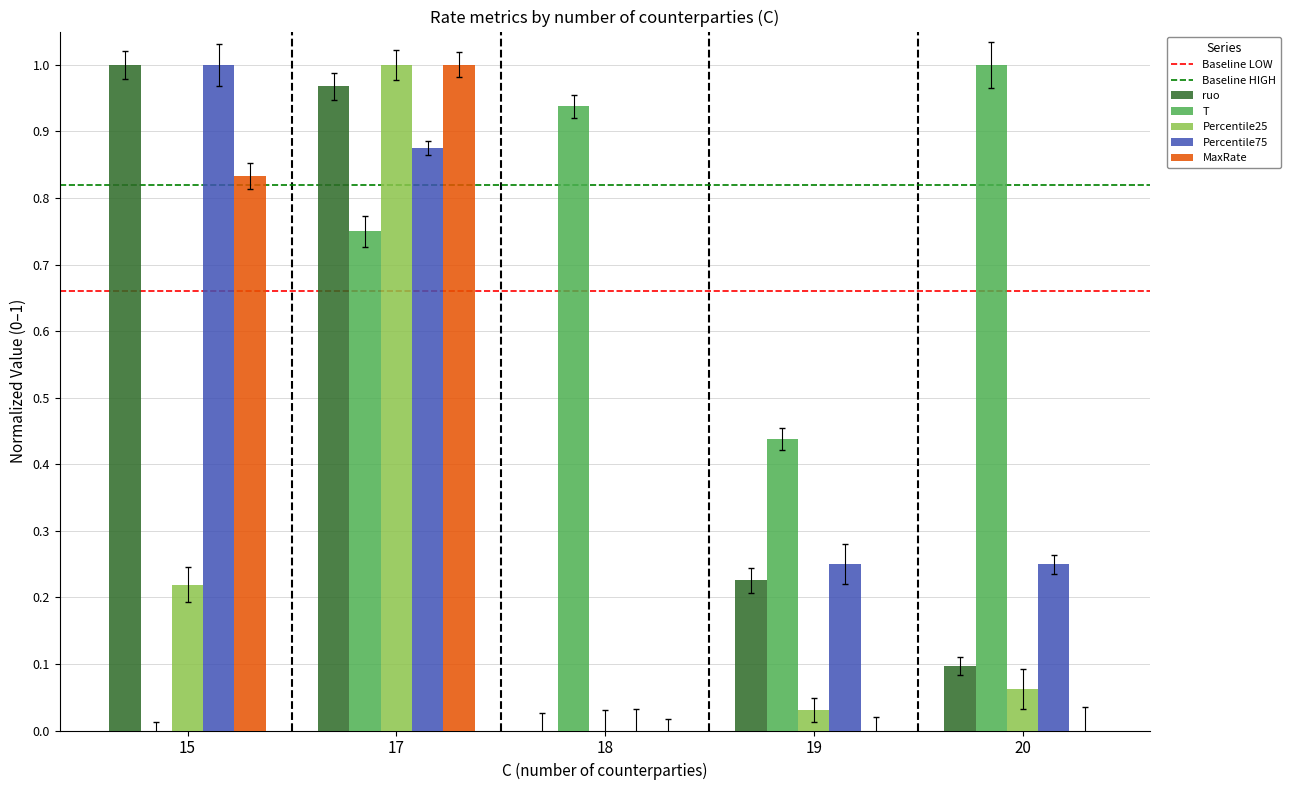

At which label does Percentile75 reach its minimum?

18